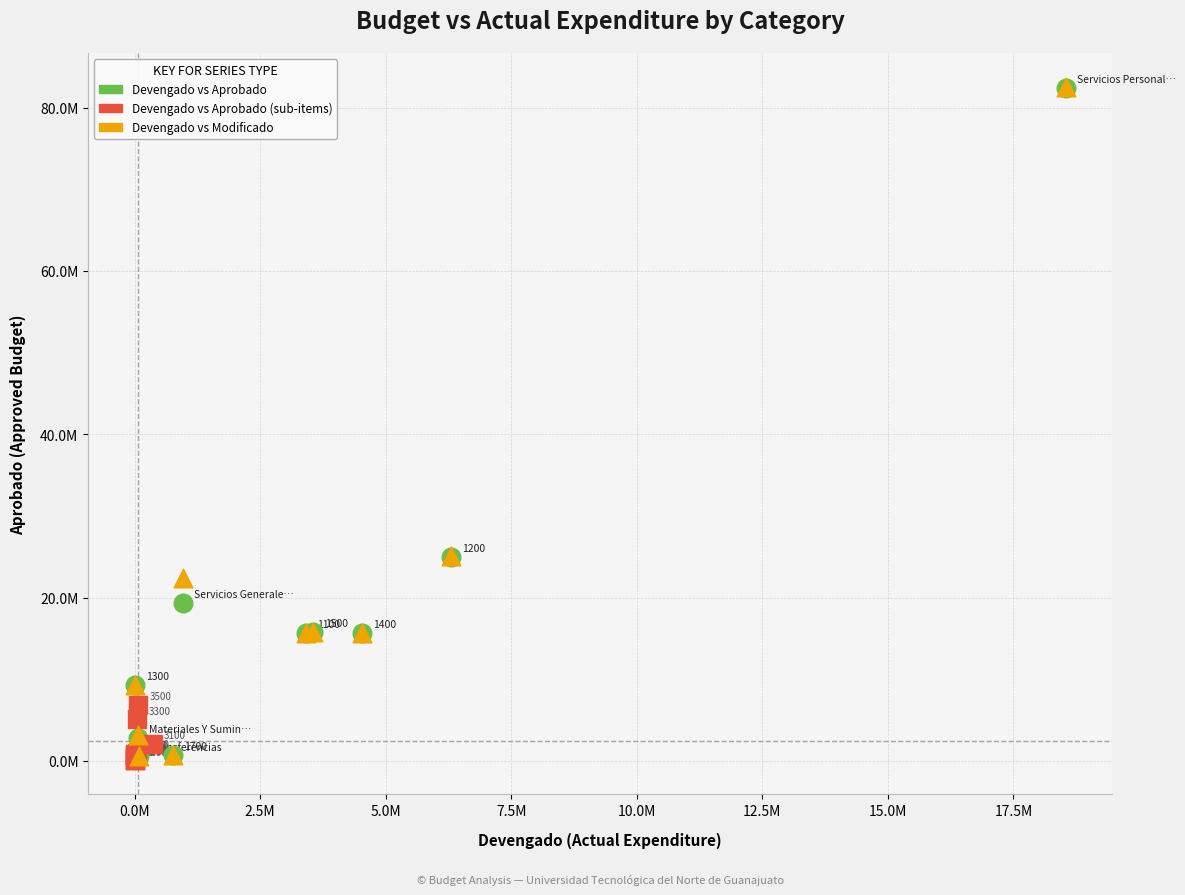

What are all the series names shown in the legend?

Devengado vs Aprobado, Devengado vs Aprobado (sub-items), Devengado vs Modificado